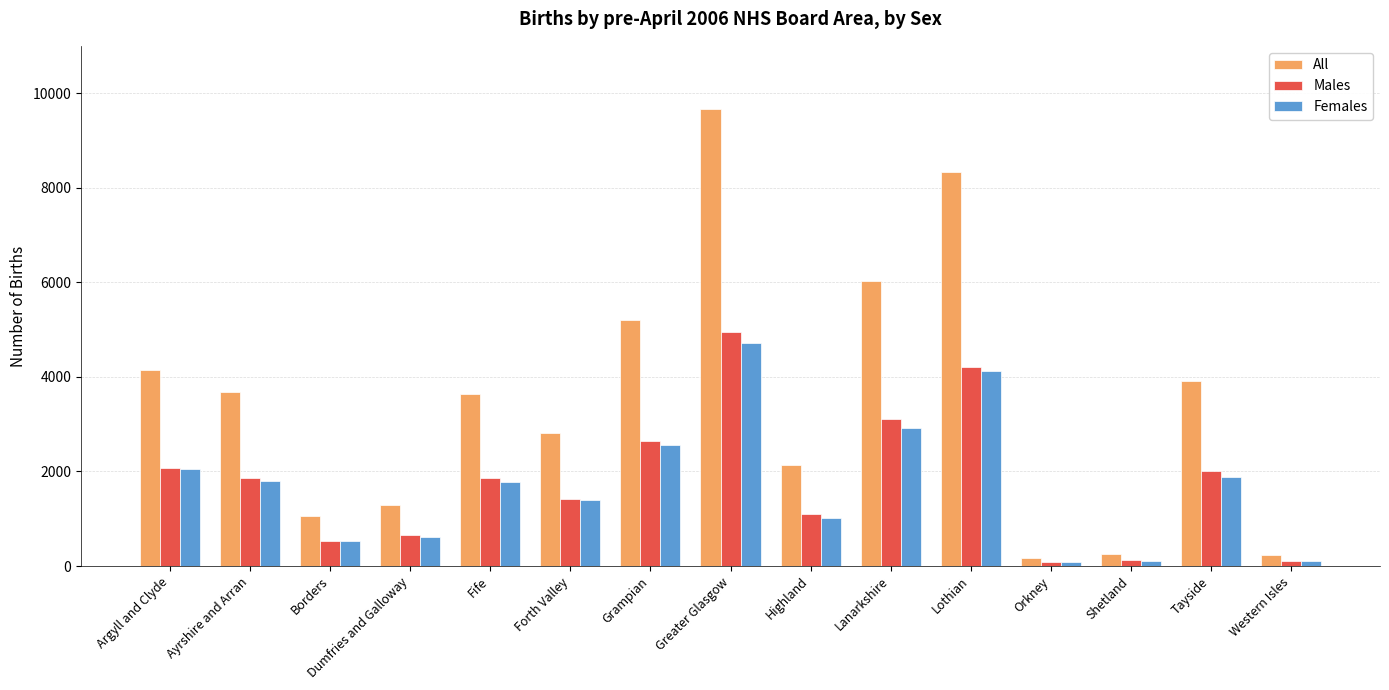

What is the difference between the All values at Lothian and Forth Valley?

5514